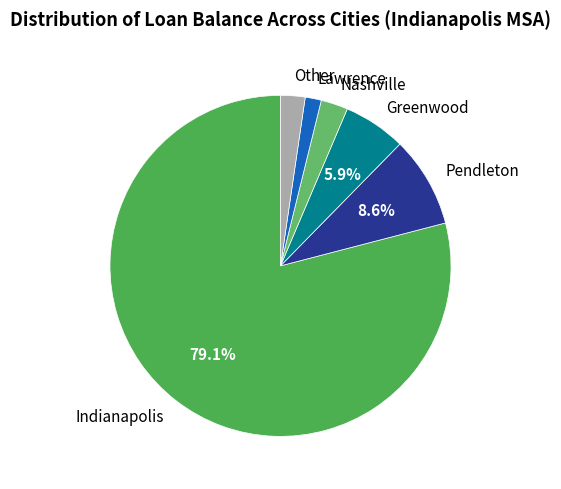

What is the largest slice in the pie chart?

Indianapolis